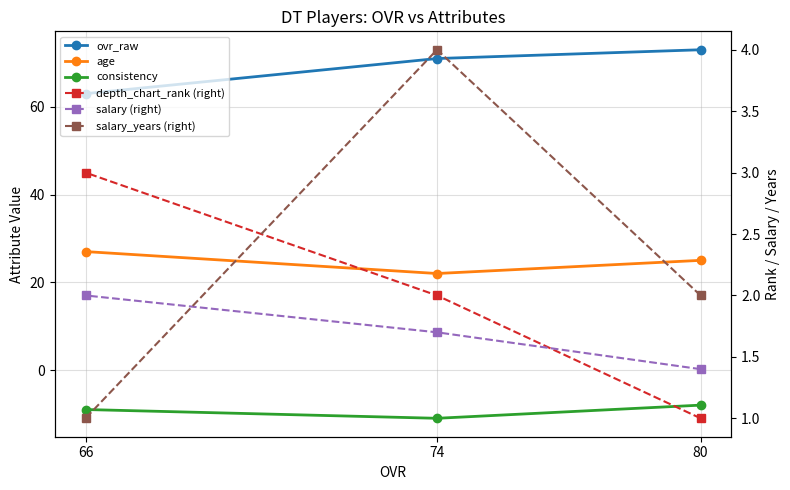

What is the sum of the age values at 74 and 80?

47.0